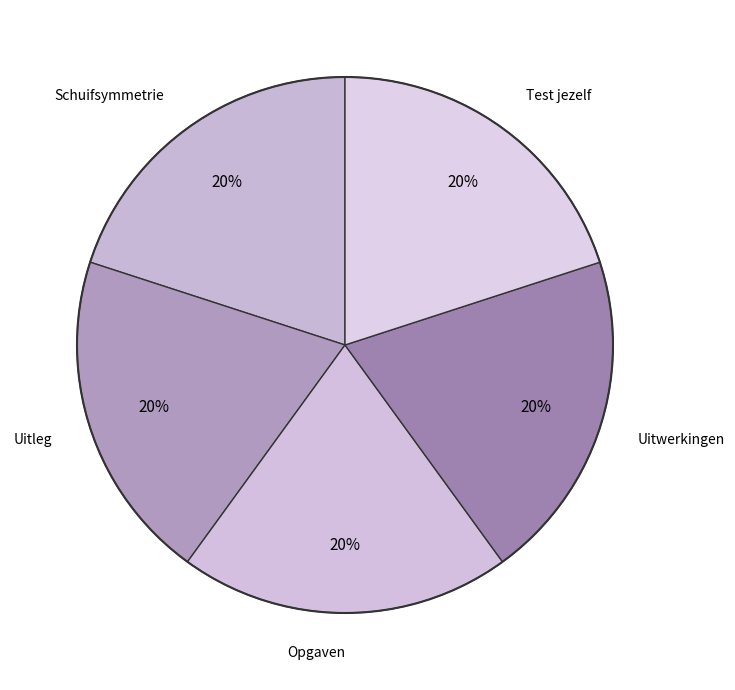

How many slices are in this pie chart?

5